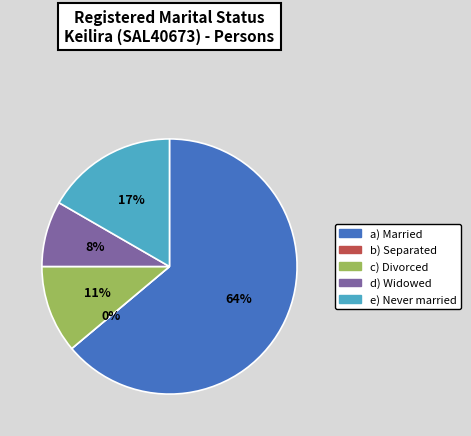

Which category has the smallest portion of the pie?

Separated